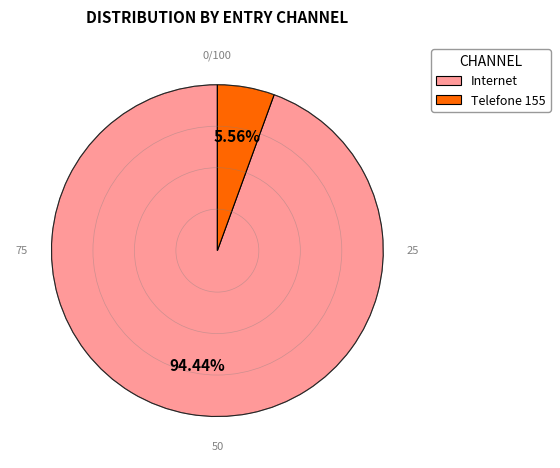

To the nearest percent, what is the difference between the largest and smallest slice percentages?

89%